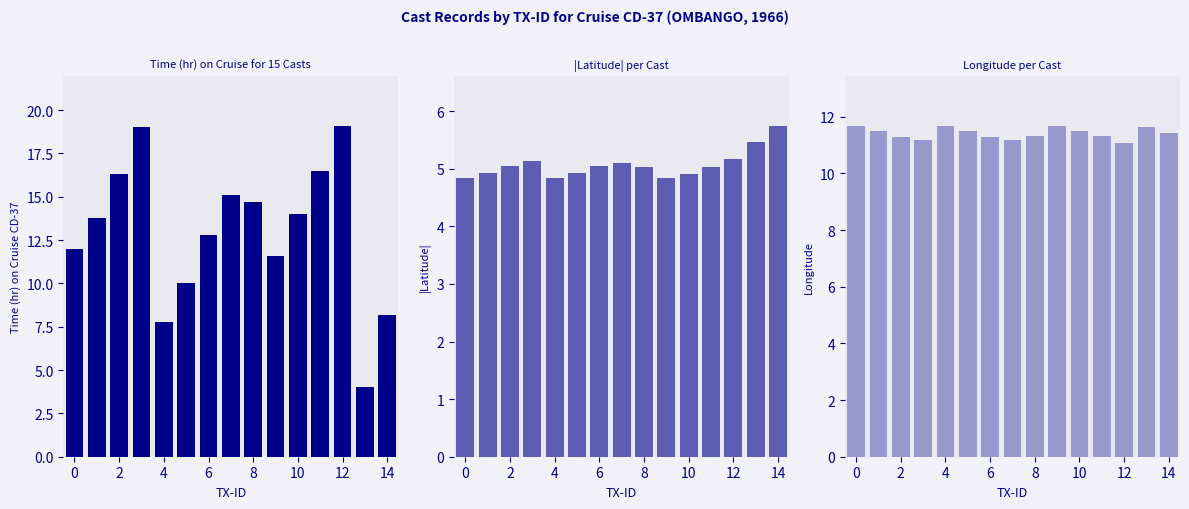

What is the average value of the |Latitude| series?

5.1